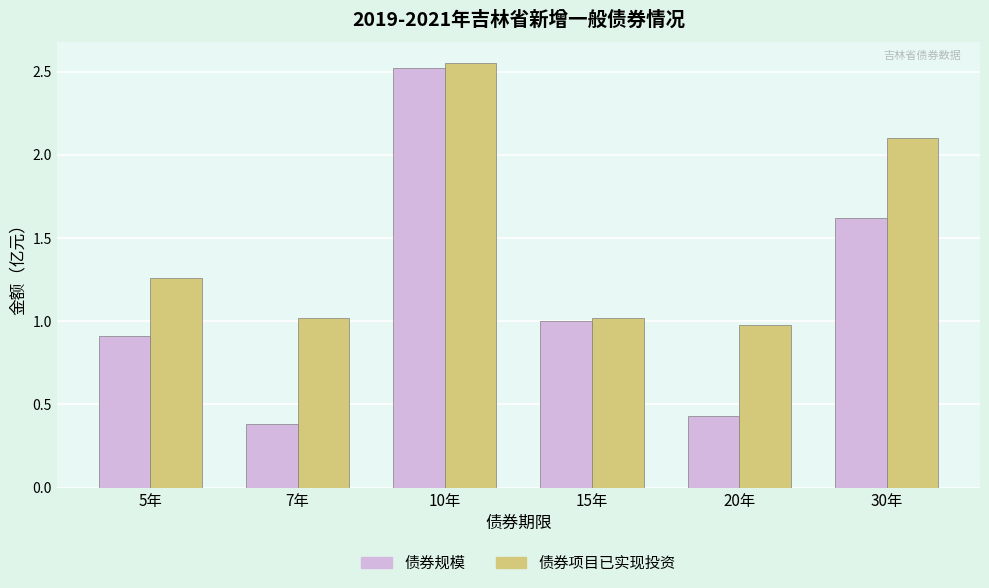

Is the value of 债券规模 at 30年 greater than the value of 债券项目已实现投资 at 30年?

No